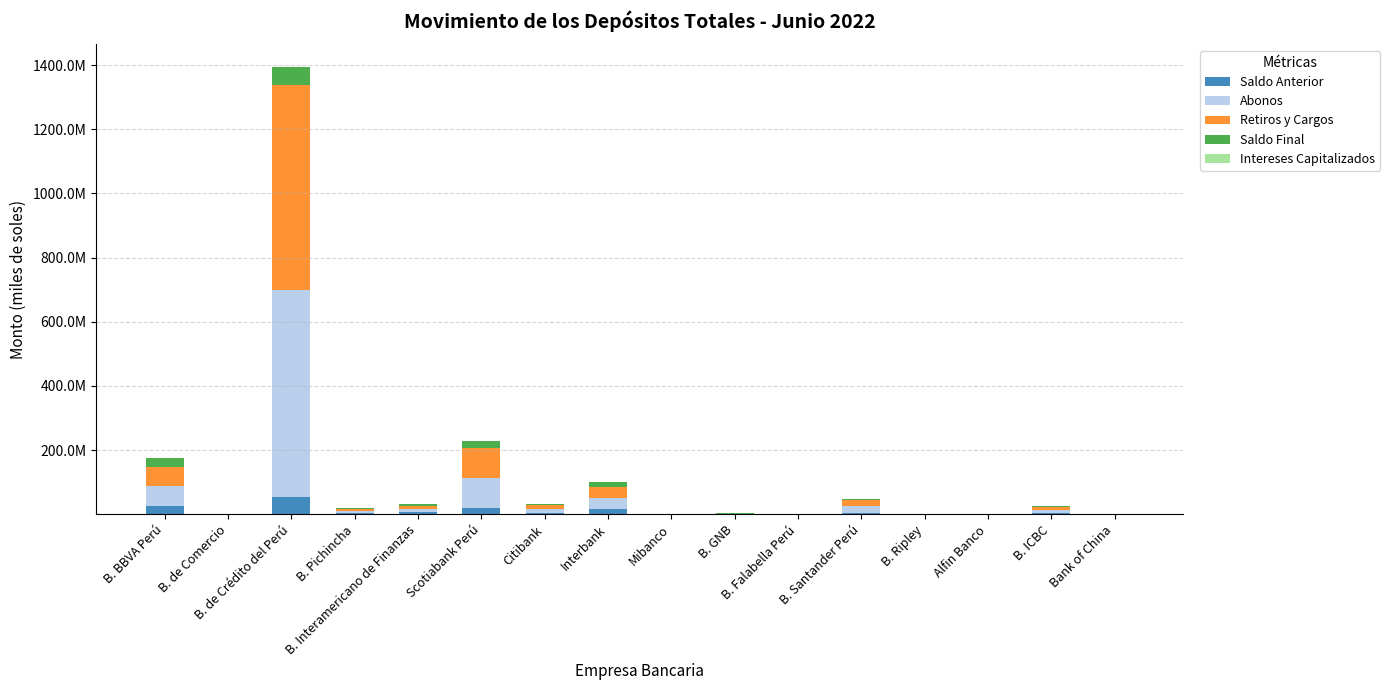

The value of Saldo Final at B. ICBC is 3682456.4. True or false?

True